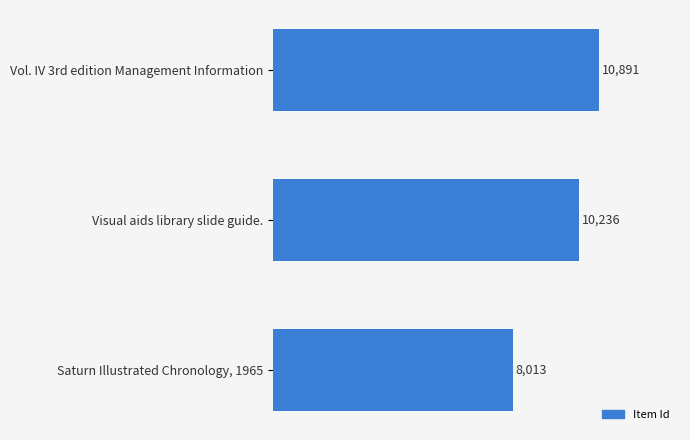

The chart shows a value of 3047 at Visual aids library slide guide.. True or false?

False